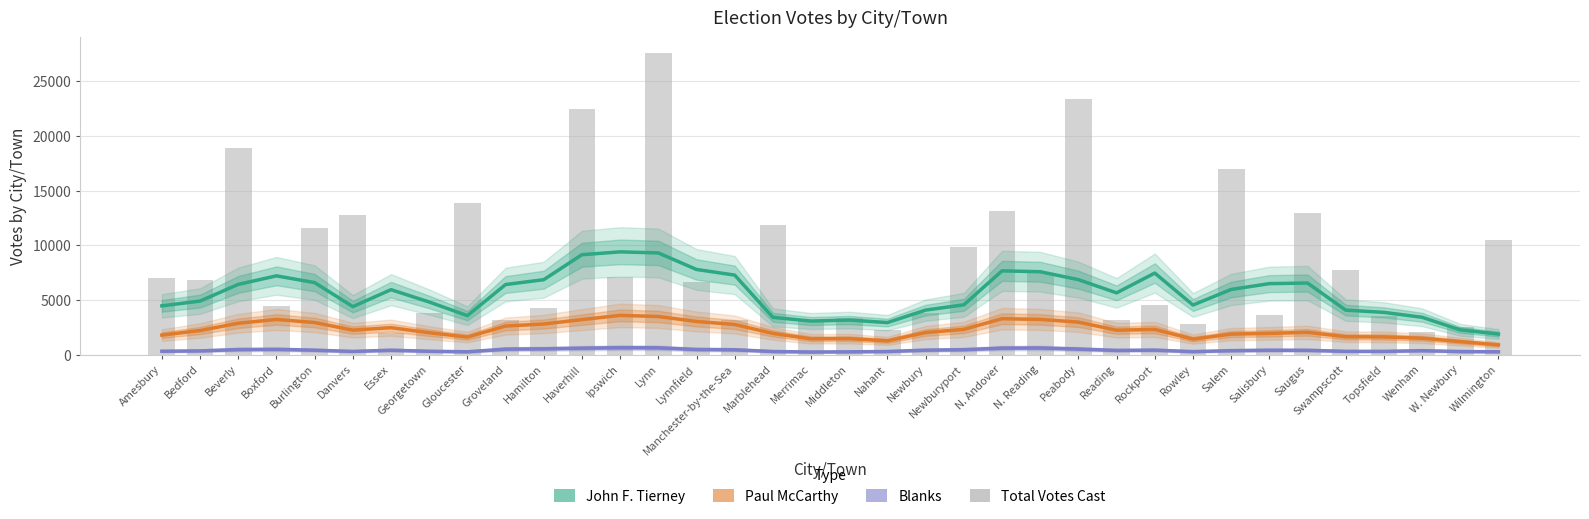

Which series has the largest total across all categories?

Total Votes Cast